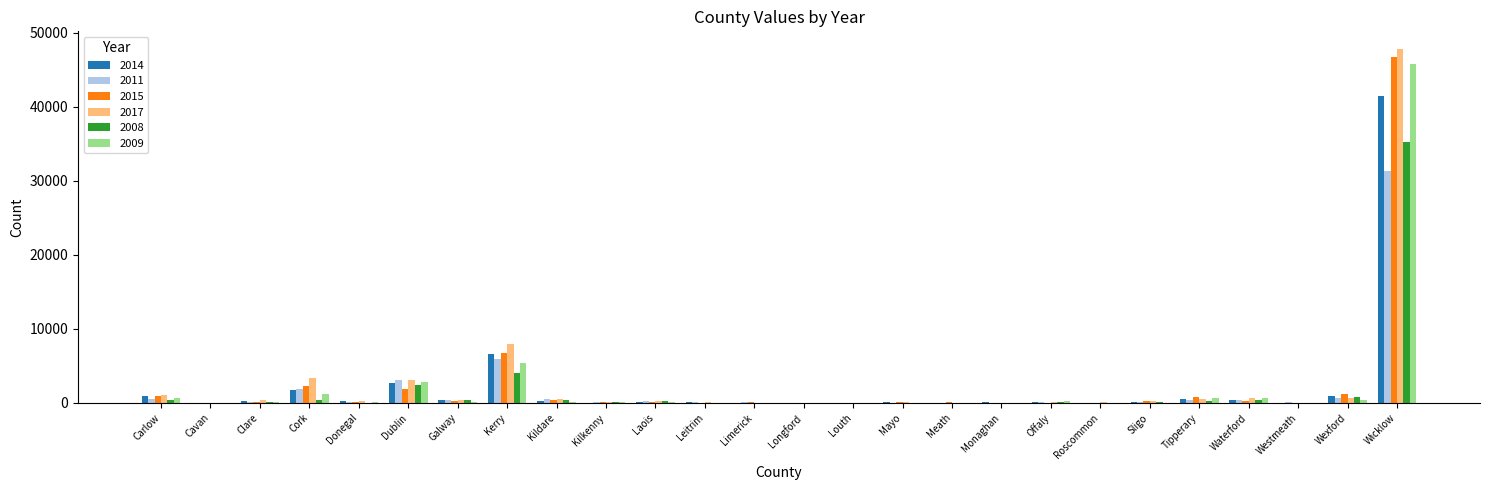

At which category is the sum across all series the highest?

Wicklow